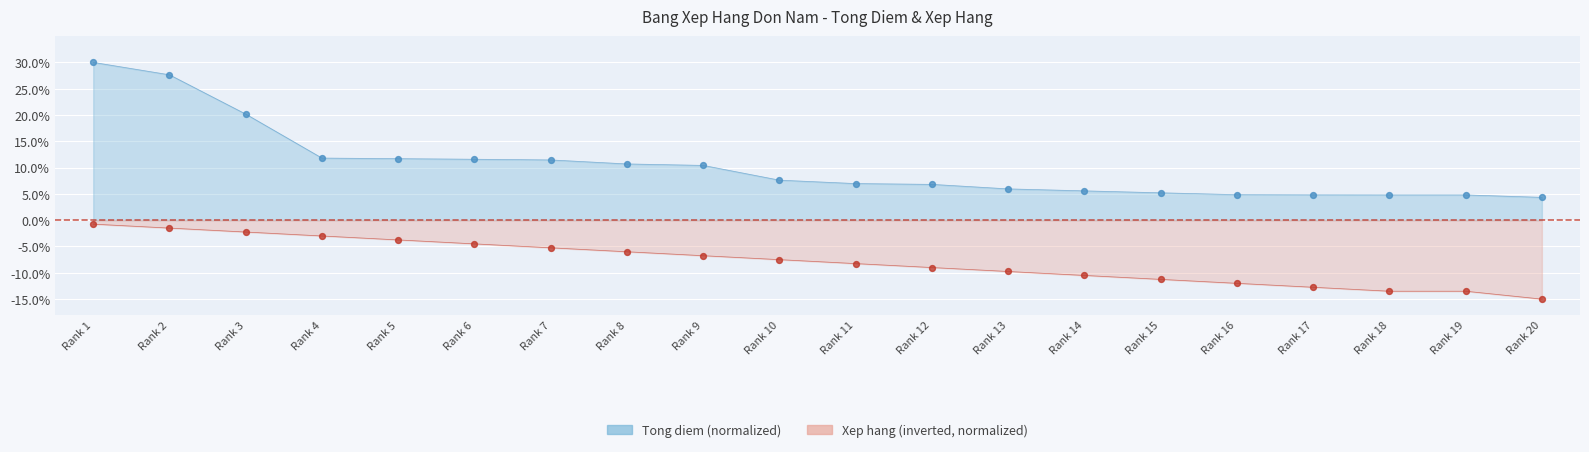

At which category is the sum across all series the highest?

Rank 1